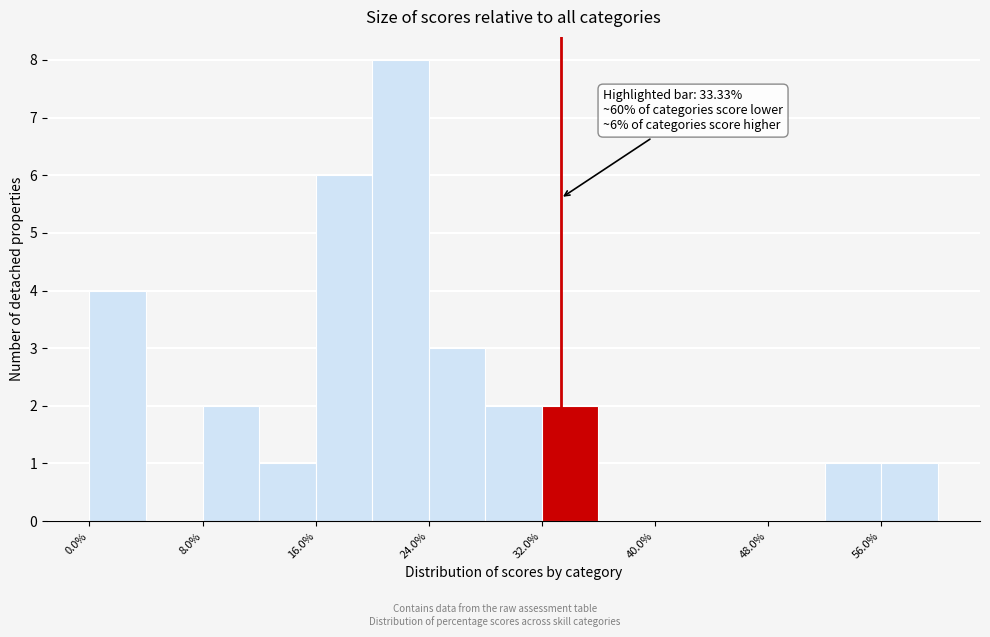

Which range on the x-axis has the tallest bar?

20 to 24